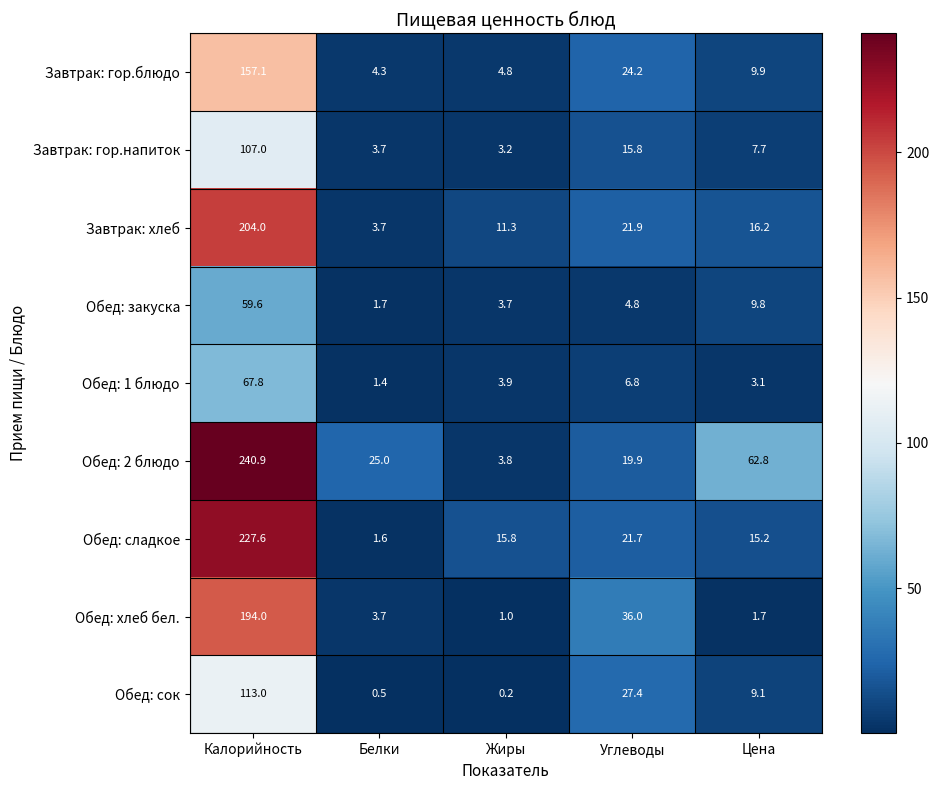

Which series changed the most between Калорийность and Цена?

Обед: сладкое